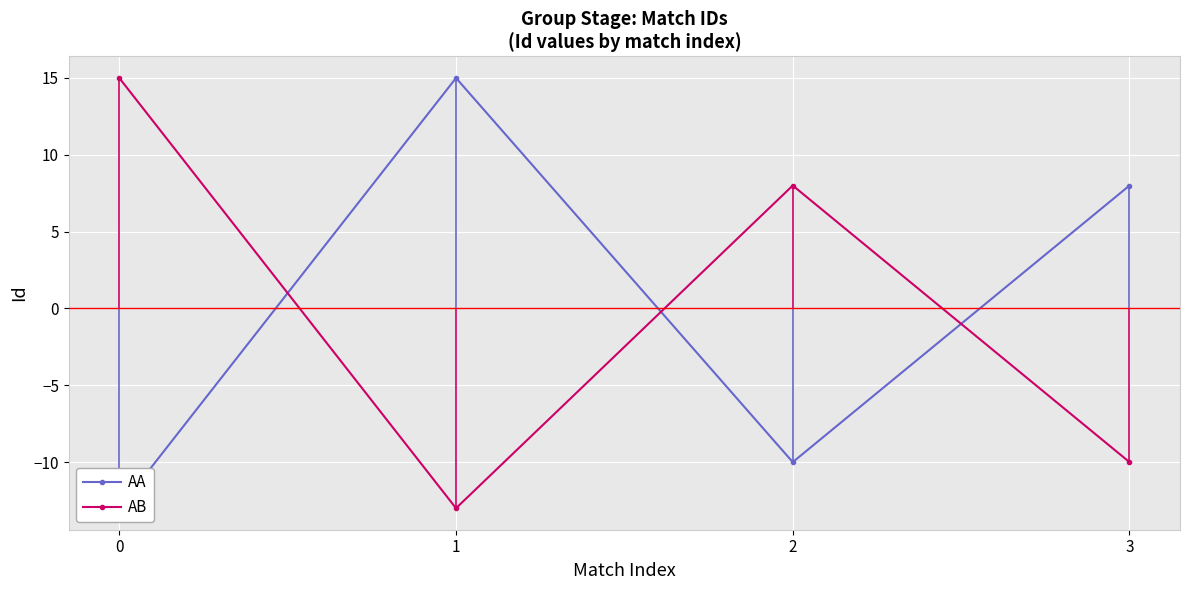

What is the spread (max minus min) of values at 3?

18